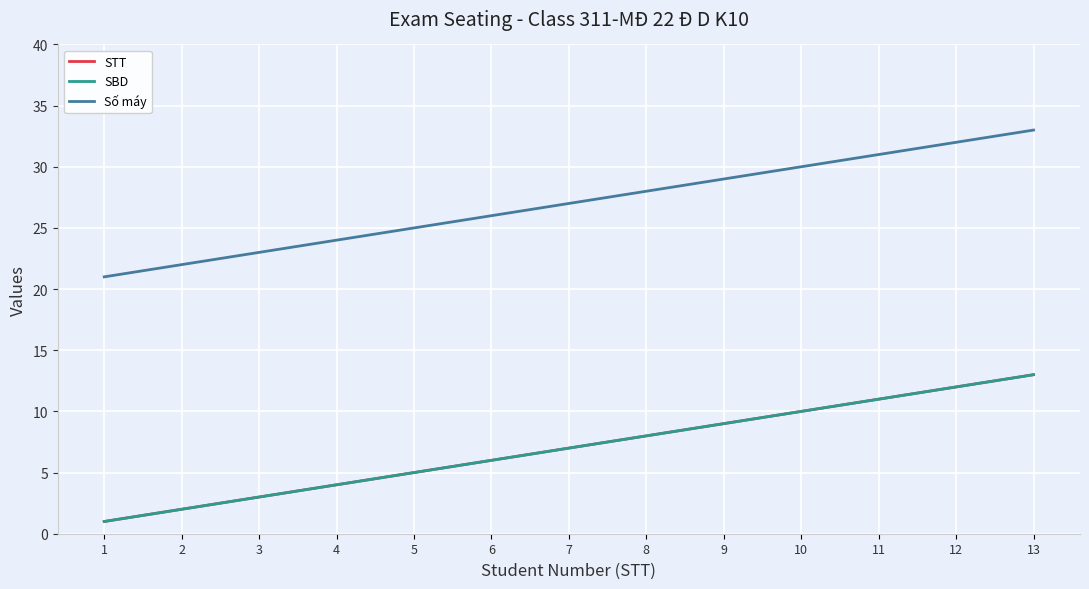

Does the chart have visible grid lines?

Yes